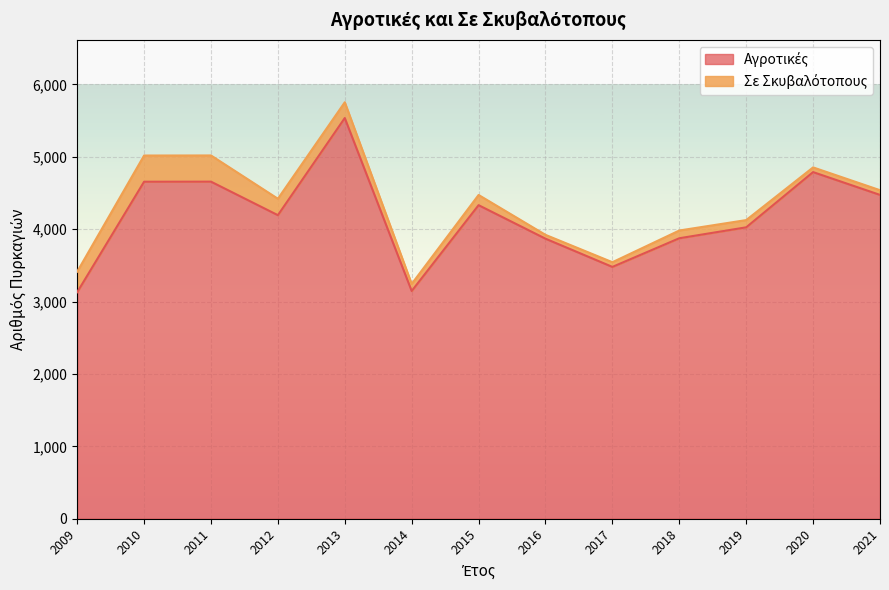

How many interior local valleys (lower than both neighbors) does the data have?

3